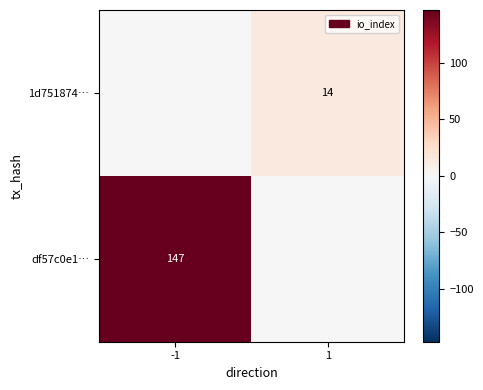

The value of df57c0e1… at -1 is 147. True or false?

True